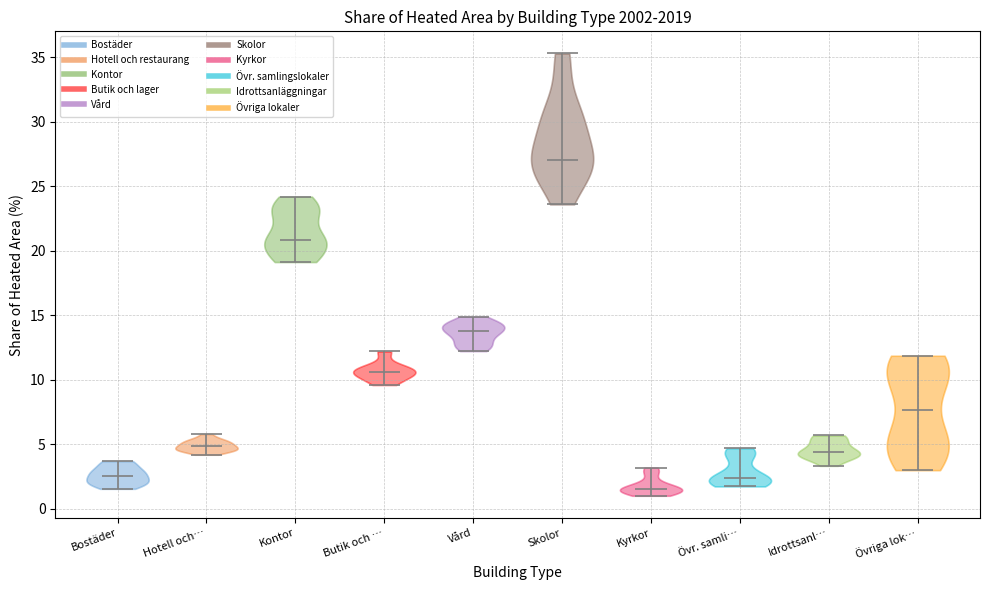

Reading left to right, read every violin against the y-axis: where its median line is, and the lowest and highest points it reaches. The values are not printed on the chart, so give them approximately, as read against the axis.

Bostäder: median line 2.5, lowest point 1.5, highest point 3.5
Hotell och…: median line 5.0, lowest point 4.0, highest point 6.0
Kontor: median line 21.0, lowest point 19.0, highest point 24.0
Butik och …: median line 10.5, lowest point 9.5, highest point 12.0
Vård: median line 14.0, lowest point 12.0, highest point 15.0
Skolor: median line 27.0, lowest point 23.5, highest point 35.5
Kyrkor: median line 1.5, lowest point 1.0, highest point 3.0
Övr. samli…: median line 2.5, lowest point 1.5, highest point 4.5
Idrottsanl…: median line 4.5, lowest point 3.5, highest point 5.5
Övriga lok…: median line 7.5, lowest point 3.0, highest point 12.0